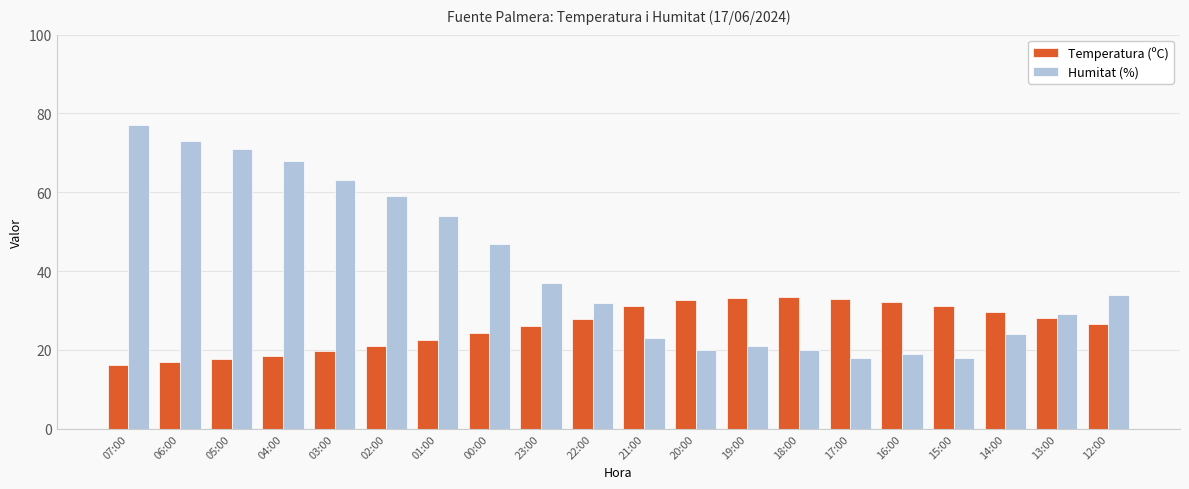

What is the average value of the Humitat (%) series?

40.4